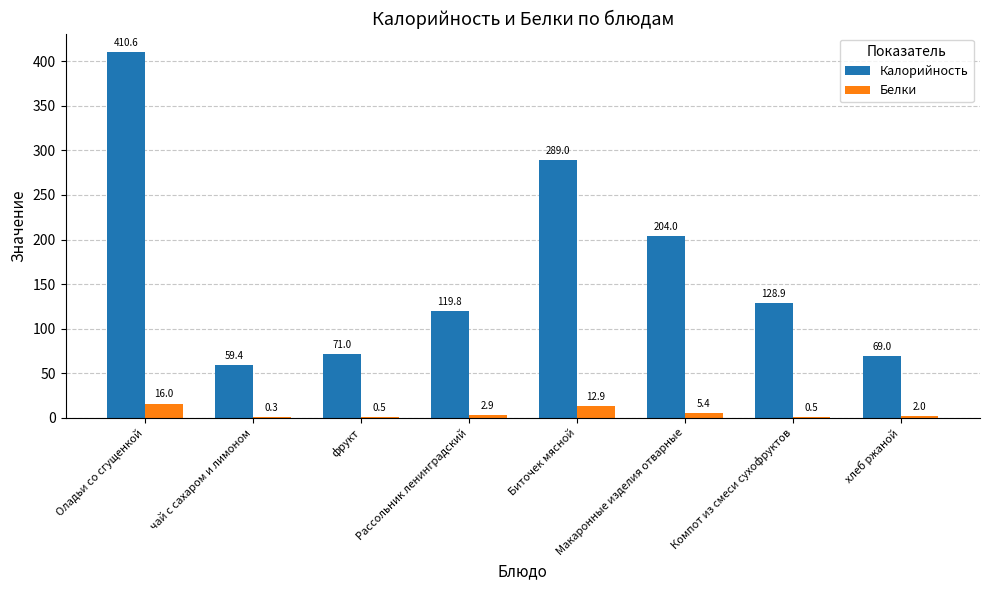

Is it true that Калорийность equals 225.9 at Компот из смеси сухофруктов?

False